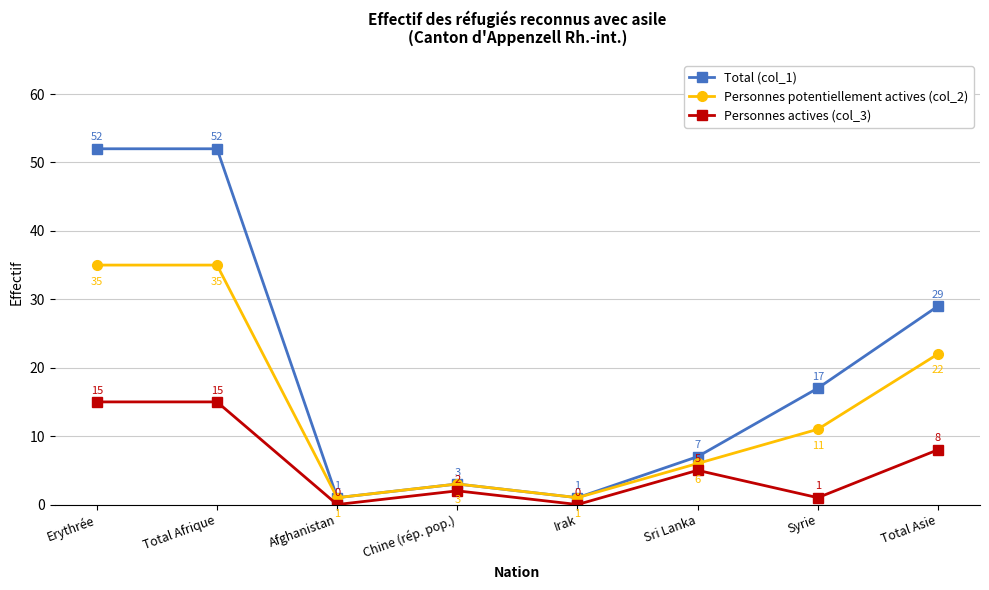

The Total (col_1) series shows 29 at Total Asie. True or false?

True